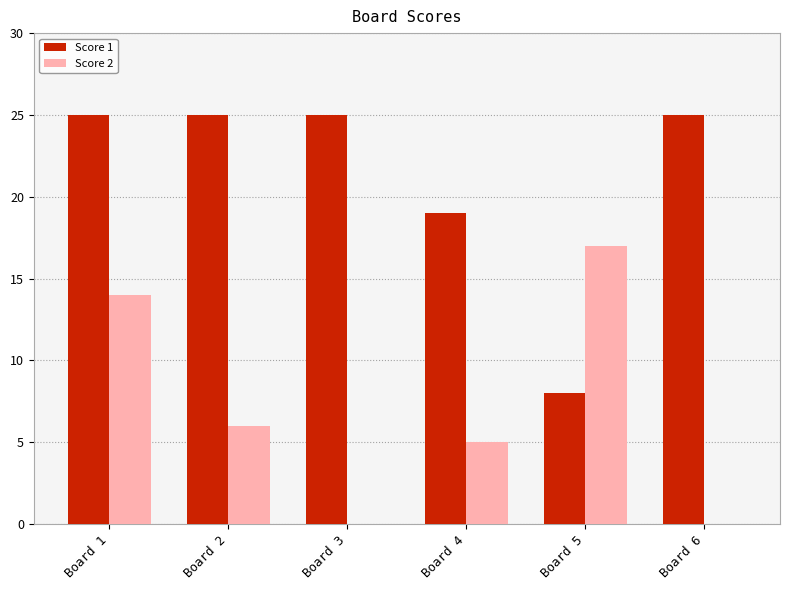

Count the Score 1 values in the range 19 to 25.

5